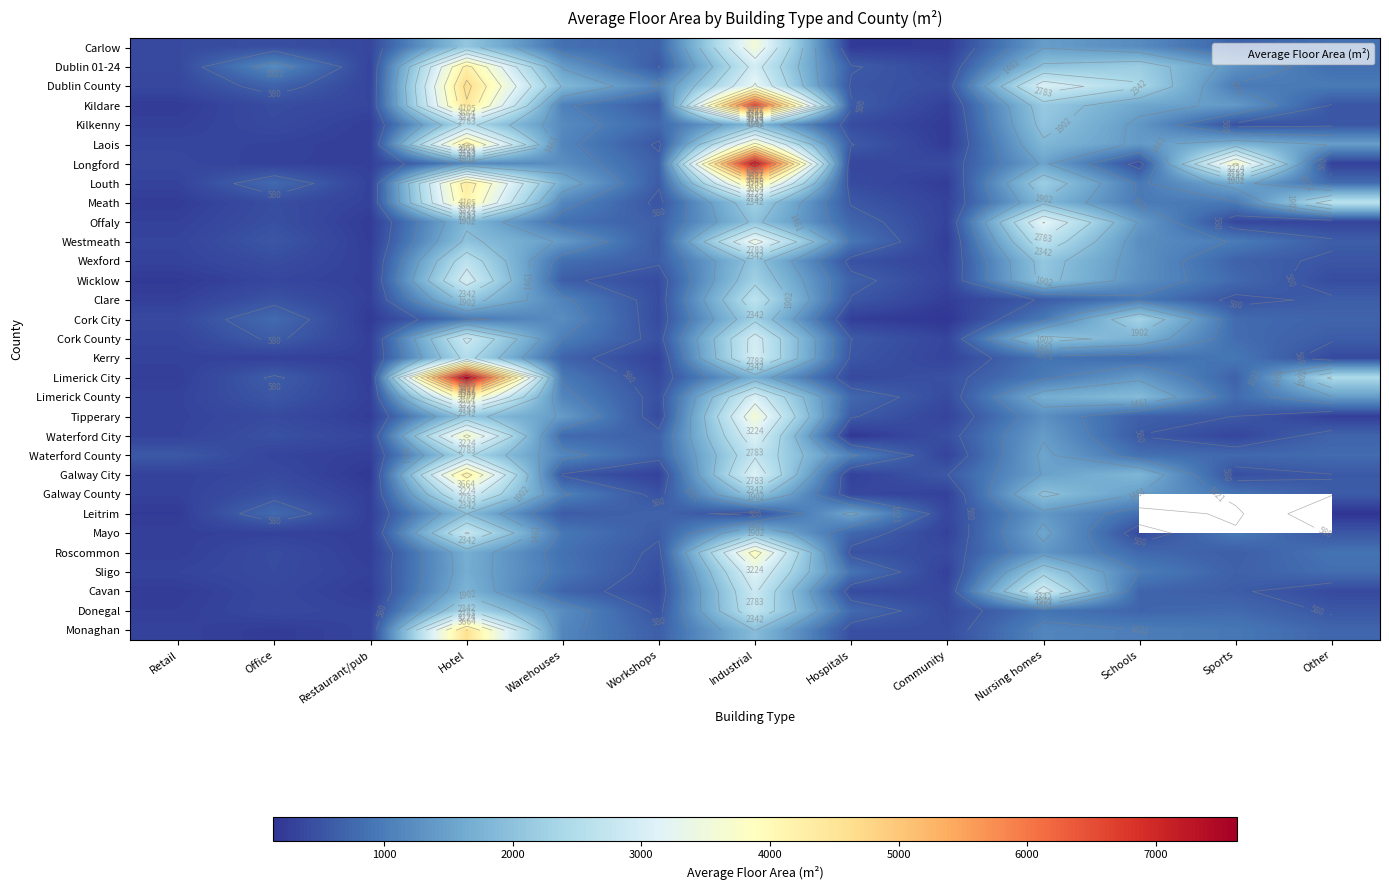

At how many categories does at least one series exceed 3780?

2